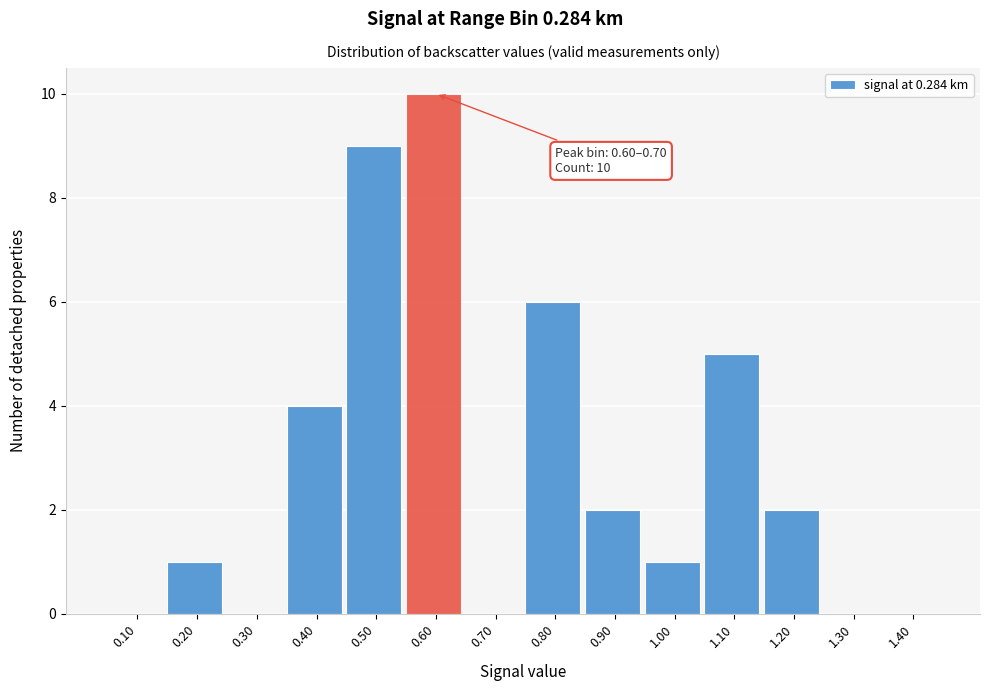

Reading left to right, transcribe all the data shown in this chart.

0.10=0	0.20=1	0.30=0	0.40=4	0.50=9	0.60=10	0.70=0	0.80=6	0.90=2	1.00=1	1.10=5	1.20=2	1.30=0	1.40=0